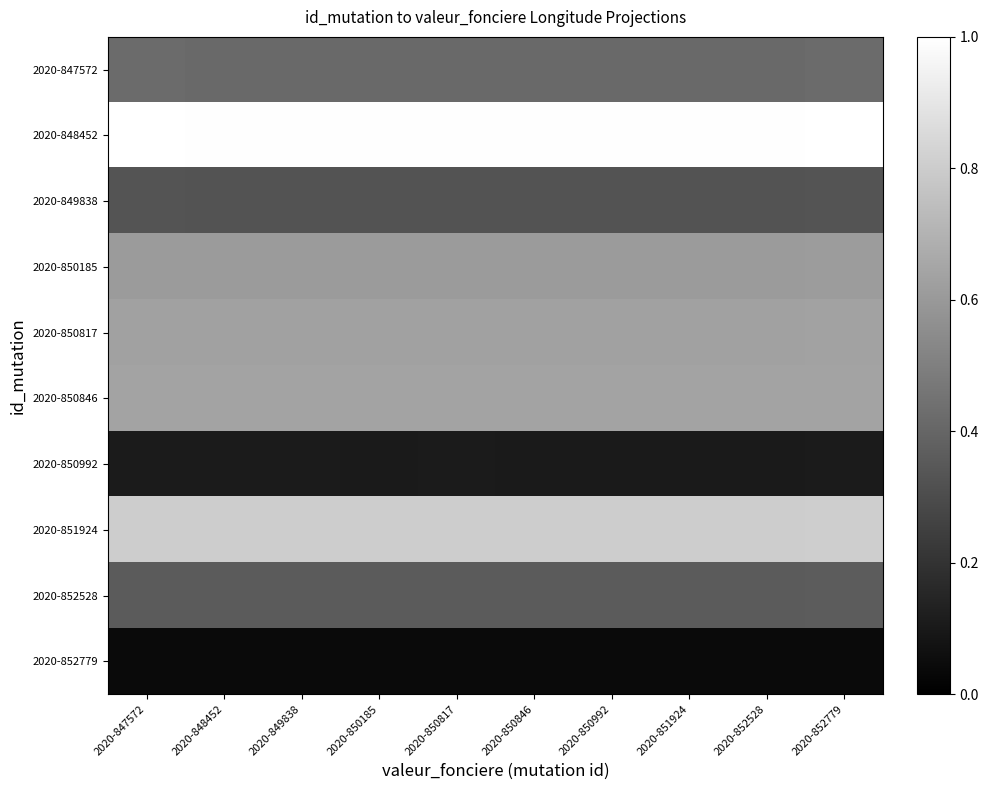

Rank the series at 2020-850846 from lowest to highest value.

2020-852779, 2020-850992, 2020-849838, 2020-852528, 2020-847572, 2020-850185, 2020-850817, 2020-850846, 2020-851924, 2020-848452